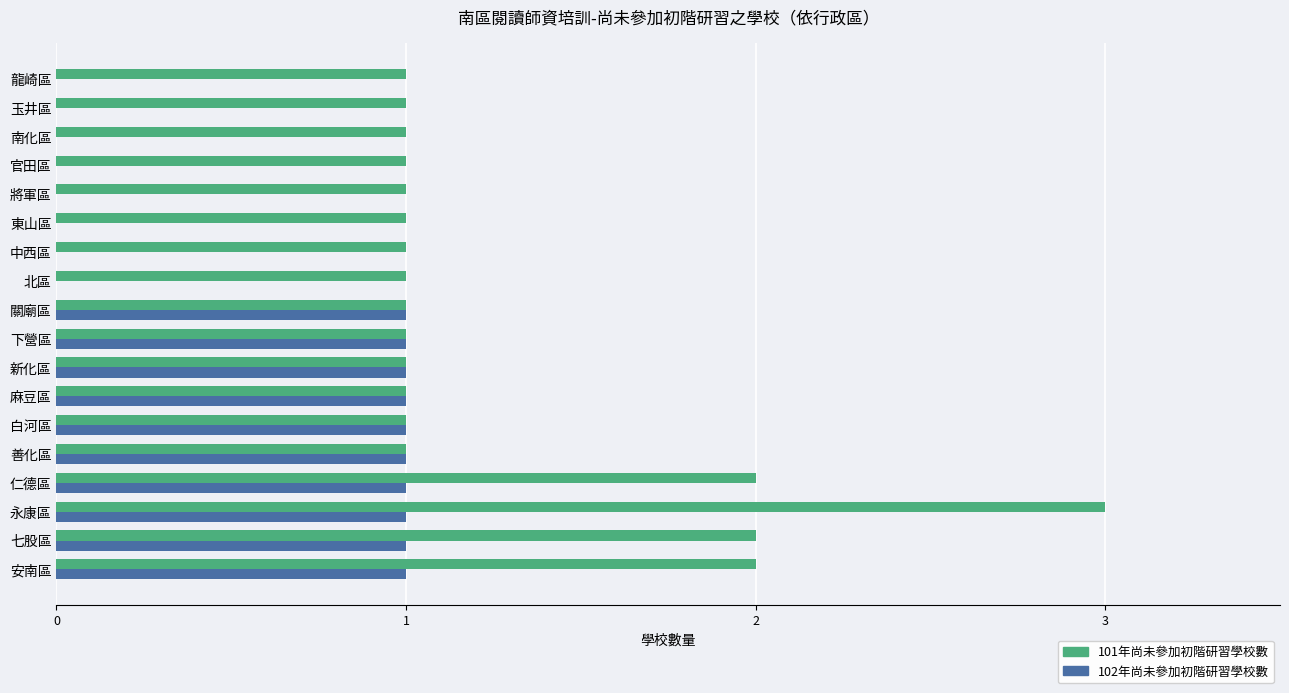

Is the value of 102年尚未參加初階研習學校數 at 東山區 greater than the value of 101年尚未參加初階研習學校數 at 新化區?

No